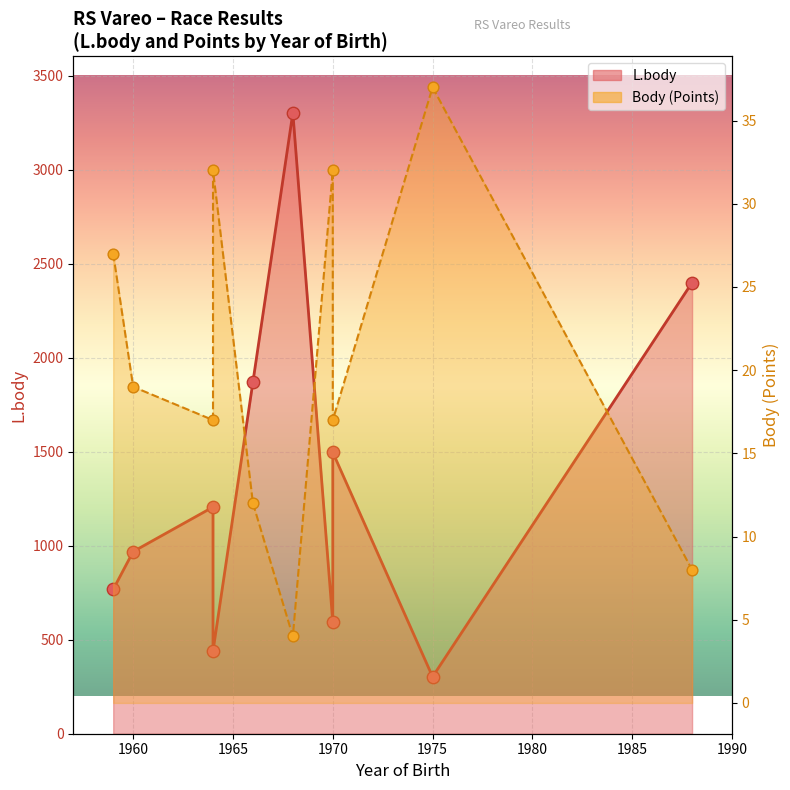

Is the value of L.body line at 1975 greater than the value of Body line at 1970?

Yes